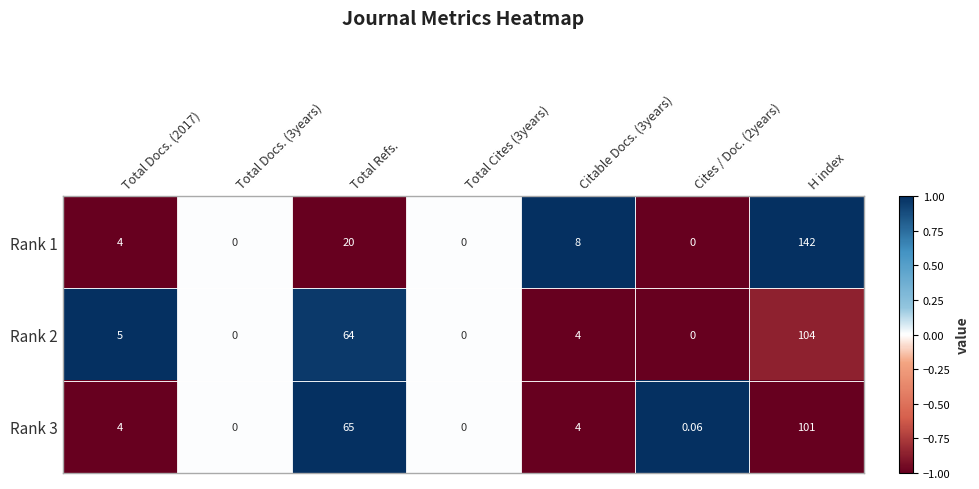

At which category is the sum across all series the highest?

H index